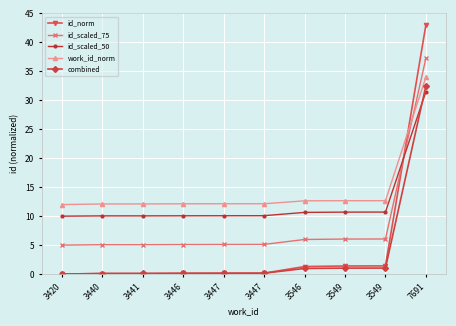

How many data points does each series have?

10